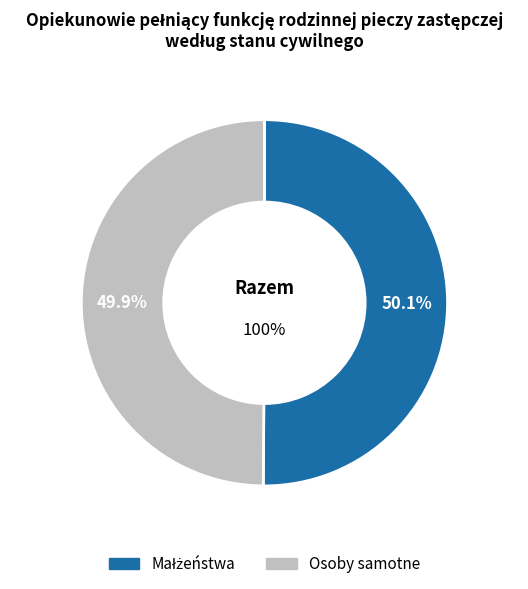

Is it true that Osoby samotne is 50% of the pie?

True